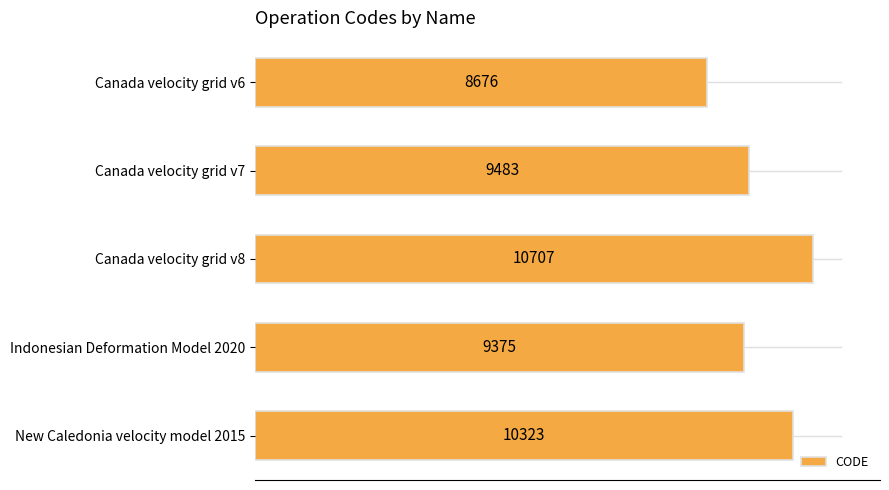

True or false: the data shows 15287 at Canada velocity grid v6.

False